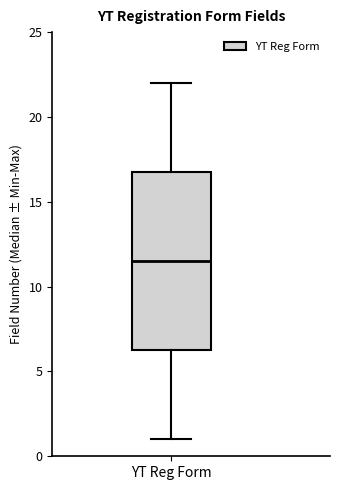

Read this box plot against the y-axis: the position of the median line, the range covered by the box, and the ends of both whiskers. The values are not printed on the chart, so give them approximately, as read against the axis.

median 11.5, box 6.5 to 17.0, whiskers 1.0 to 22.0